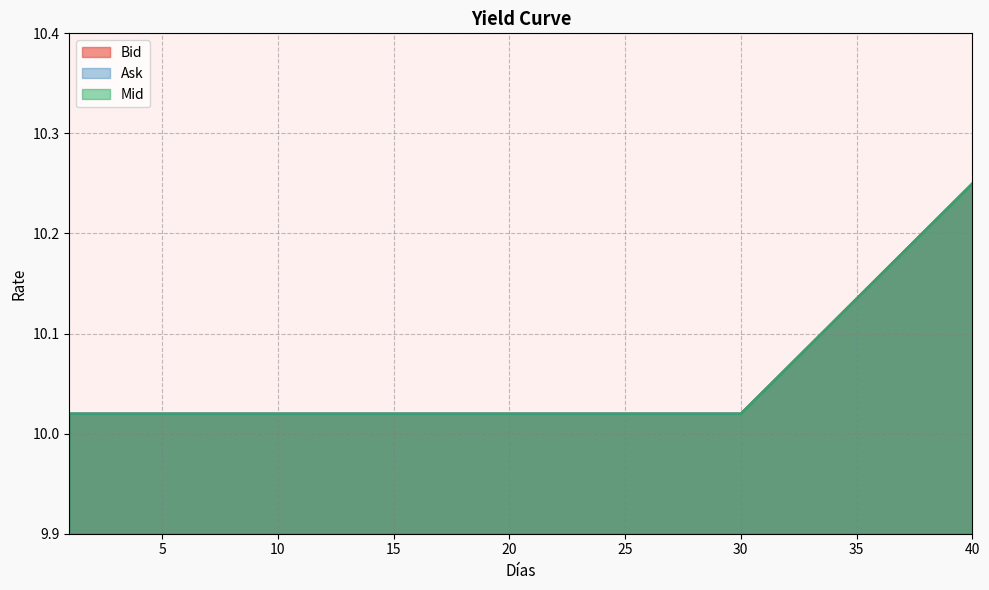

Reading left to right, what are all the values shown in this chart?

Bid: 10.0	10.0	10.0	10.0	10.0	10.0	10.0	10.0	10.0	10.0	10.0	10.0	10.0	10.0	10.0	10.0	10.0	10.0	10.0	10.0	10.0	10.0	10.0	10.0	10.0	10.0	10.0	10.0	10.0	10.0	10.0	10.1	10.1	10.1	10.1	10.2	10.2	10.2	10.2	10.2
Ask: 10.0	10.0	10.0	10.0	10.0	10.0	10.0	10.0	10.0	10.0	10.0	10.0	10.0	10.0	10.0	10.0	10.0	10.0	10.0	10.0	10.0	10.0	10.0	10.0	10.0	10.0	10.0	10.0	10.0	10.0	10.0	10.1	10.1	10.1	10.1	10.2	10.2	10.2	10.2	10.2
Mid: 10.0	10.0	10.0	10.0	10.0	10.0	10.0	10.0	10.0	10.0	10.0	10.0	10.0	10.0	10.0	10.0	10.0	10.0	10.0	10.0	10.0	10.0	10.0	10.0	10.0	10.0	10.0	10.0	10.0	10.0	10.0	10.1	10.1	10.1	10.1	10.2	10.2	10.2	10.2	10.2